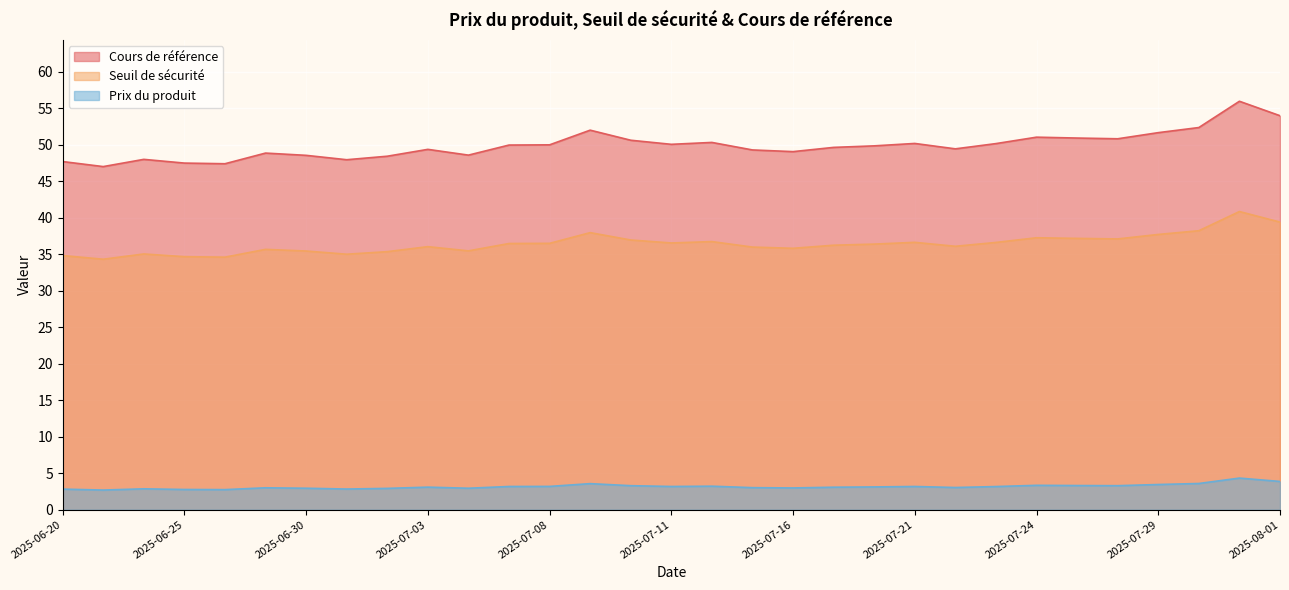

Reading right to left, transcribe all the data shown in this chart.

Cours de référence: 2025-08-01=54.0	2025-07-31=56.0	2025-07-30=52.4	2025-07-29=51.7	2025-07-28=50.8	2025-07-25=50.9	2025-07-24=51.0	2025-07-23=50.2	2025-07-22=49.4	2025-07-21=50.2	2025-07-18=49.9	2025-07-17=49.6	2025-07-16=49.1	2025-07-15=49.3	2025-07-14=50.3	2025-07-11=50.1	2025-07-10=50.6	2025-07-09=52.0	2025-07-08=50.0	2025-07-07=50.0	2025-07-04=48.6	2025-07-03=49.4	2025-07-02=48.4	2025-07-01=48.0	2025-06-30=48.5	2025-06-27=48.9	2025-06-26=47.4	2025-06-25=47.5	2025-06-24=48.0	2025-06-23=47.0	2025-06-20=47.7
Seuil de sécurité: 2025-08-01=39.4	2025-07-31=40.9	2025-07-30=38.2	2025-07-29=37.7	2025-07-28=37.1	2025-07-25=37.2	2025-07-24=37.3	2025-07-23=36.6	2025-07-22=36.1	2025-07-21=36.6	2025-07-18=36.4	2025-07-17=36.2	2025-07-16=35.8	2025-07-15=36.0	2025-07-14=36.7	2025-07-11=36.5	2025-07-10=37.0	2025-07-09=38.0	2025-07-08=36.5	2025-07-07=36.5	2025-07-04=35.5	2025-07-03=36.0	2025-07-02=35.4	2025-07-01=35.0	2025-06-30=35.4	2025-06-27=35.7	2025-06-26=34.6	2025-06-25=34.7	2025-06-24=35.0	2025-06-23=34.3	2025-06-20=34.8
Prix du produit: 2025-08-01=3.9	2025-07-31=4.3	2025-07-30=3.6	2025-07-29=3.5	2025-07-28=3.3	2025-07-25=3.3	2025-07-24=3.3	2025-07-23=3.2	2025-07-22=3.0	2025-07-21=3.2	2025-07-18=3.1	2025-07-17=3.1	2025-07-16=3.0	2025-07-15=3.0	2025-07-14=3.2	2025-07-11=3.2	2025-07-10=3.3	2025-07-09=3.6	2025-07-08=3.2	2025-07-07=3.2	2025-07-04=2.9	2025-07-03=3.1	2025-07-02=2.9	2025-07-01=2.8	2025-06-30=2.9	2025-06-27=3.0	2025-06-26=2.8	2025-06-25=2.8	2025-06-24=2.9	2025-06-23=2.7	2025-06-20=2.8